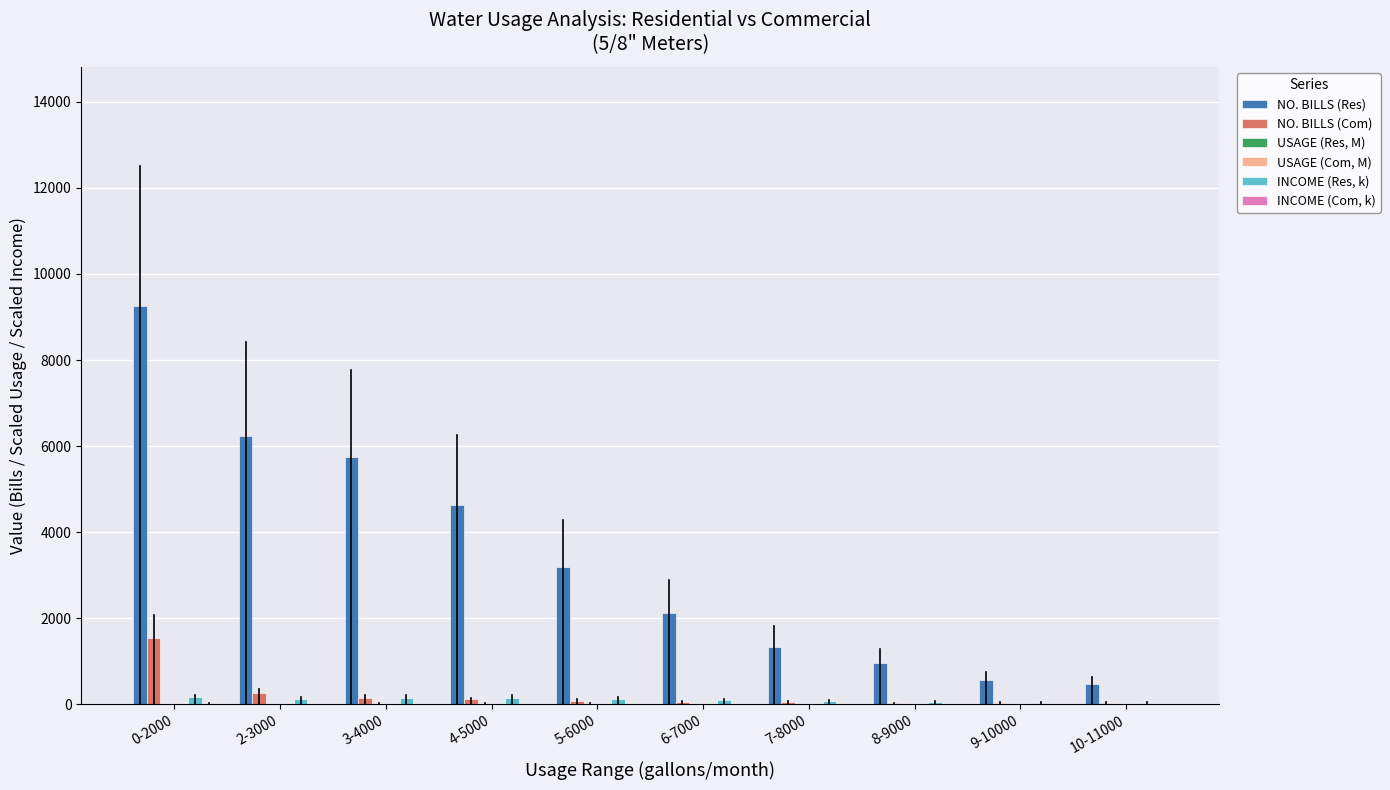

Which label corresponds to the largest value in the chart?

0-2000